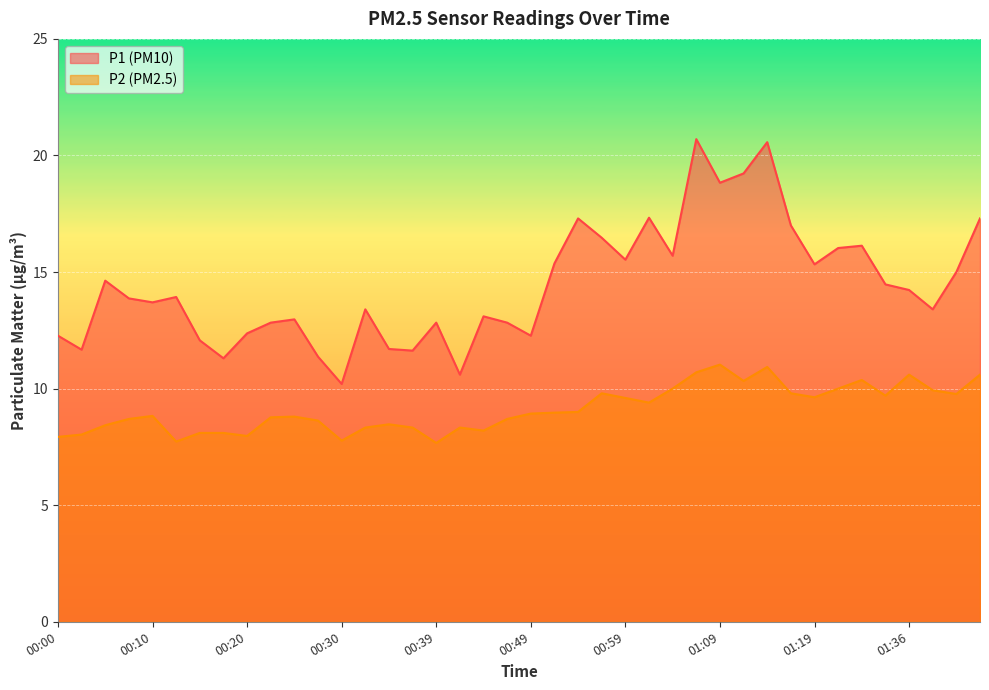

What is the smallest value displayed?

7.7